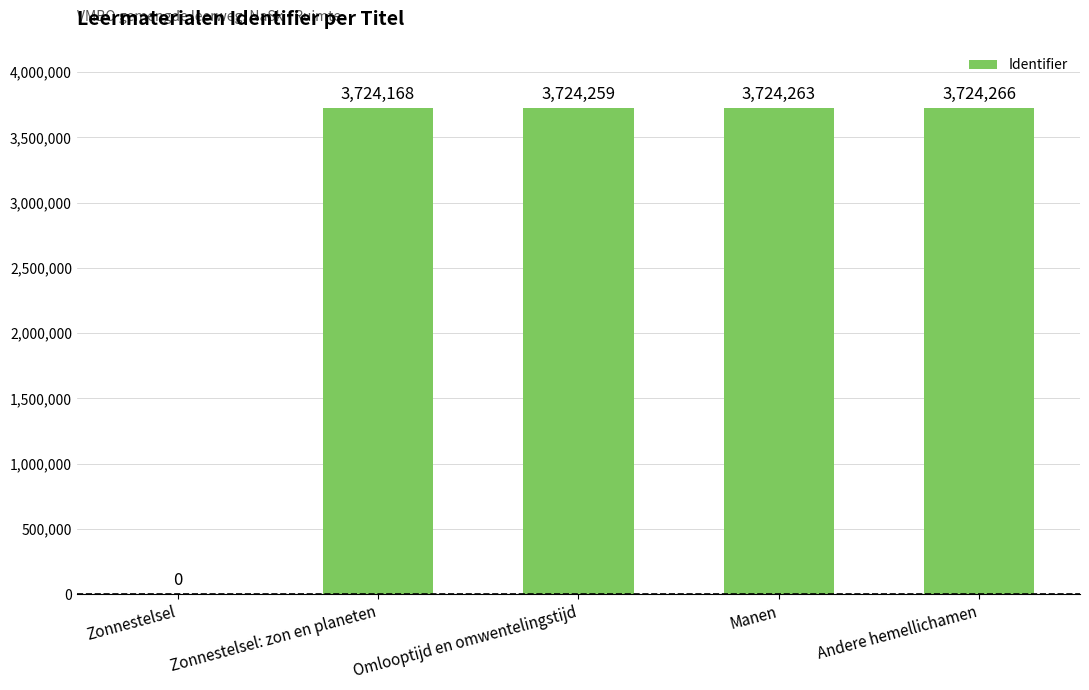

Reading left to right, what are all the values shown in this chart?

Zonnestelsel=0	Zonnestelsel: zon en planeten=3724168	Omlooptijd en omwentelingstijd=3724259	Manen=3724263	Andere hemellichamen=3724266